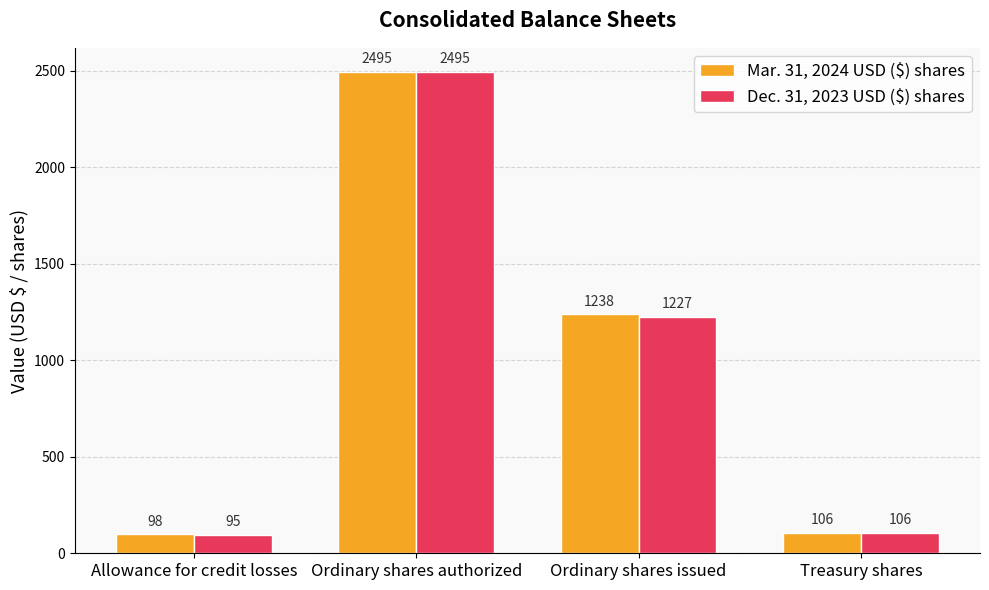

Reading left to right, list all the values displayed in this chart.

Mar. 31, 2024 USD ($) shares: 98	2495	1238	106
Dec. 31, 2023 USD ($) shares: 95	2495	1227	106